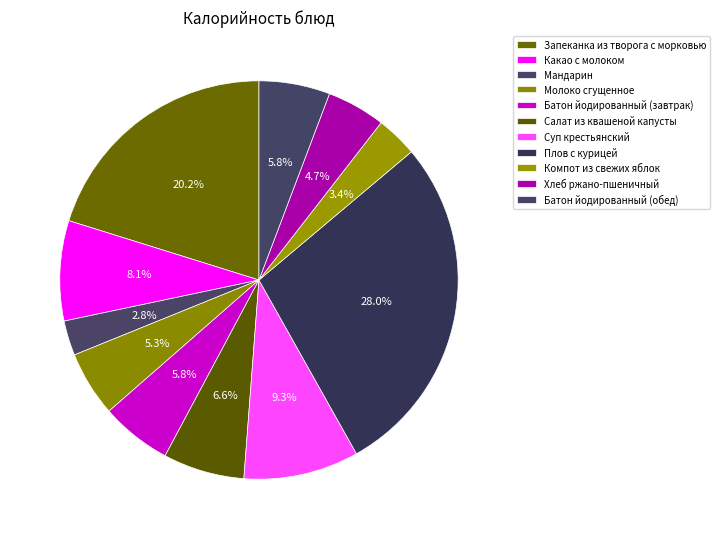

Count the number of slices in the pie.

11